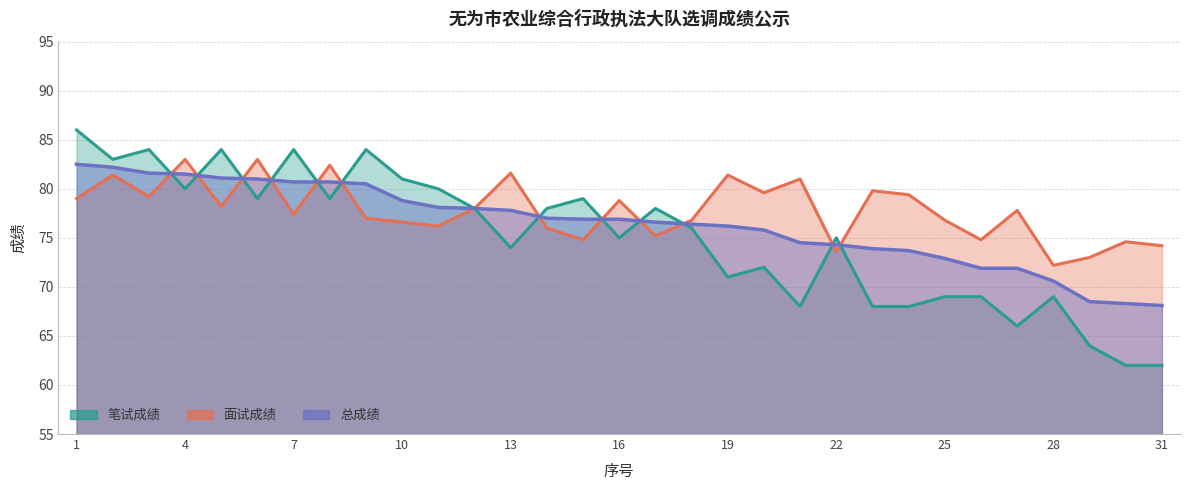

The value of 笔试成绩 at 22 is 43.7. True or false?

False